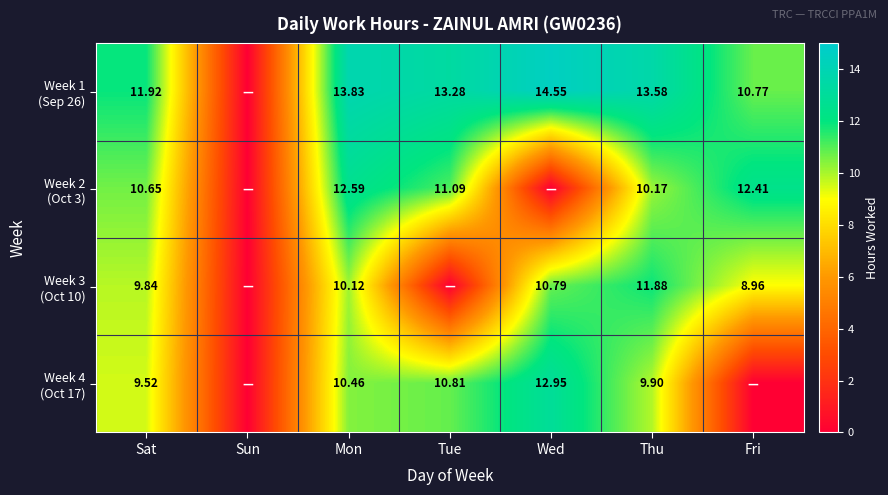

Count the number of data series in this chart.

4